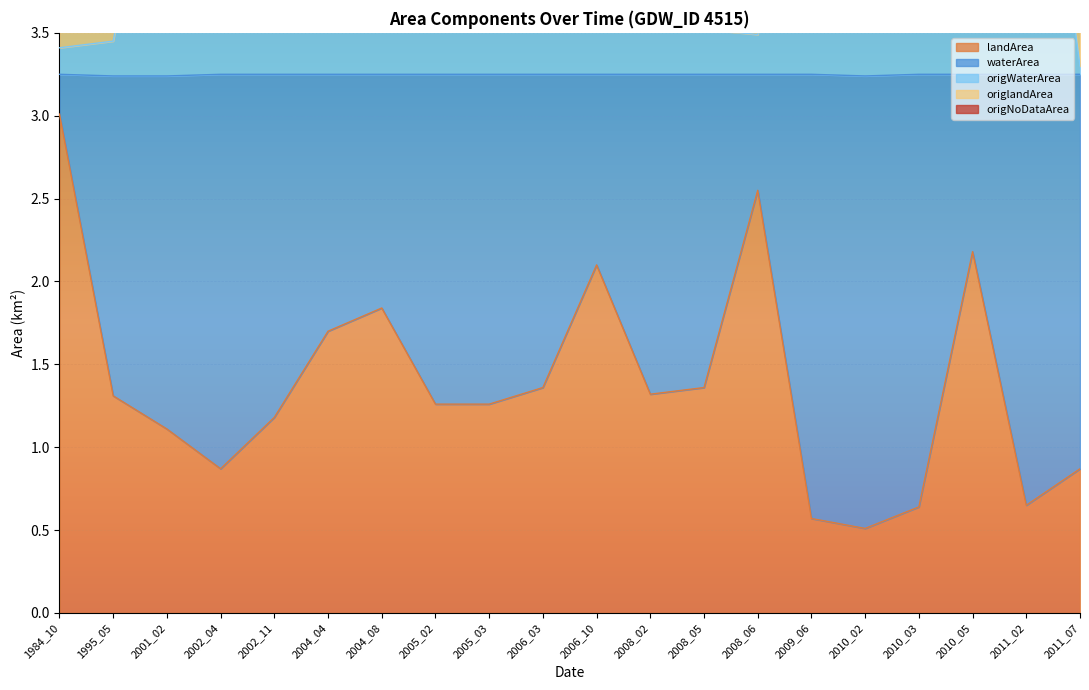

Which category has the highest value in the landArea series?

1984_10